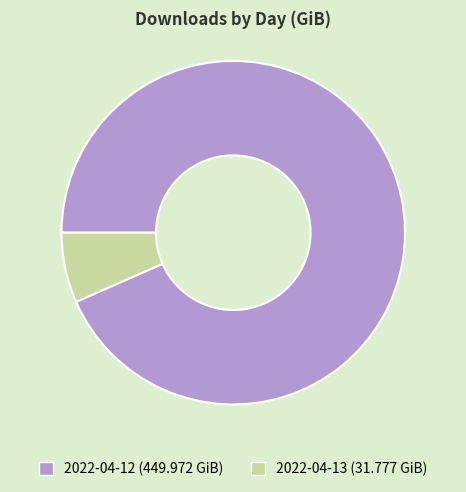

Combined, do 2022-04-12 and 2022-04-13 account for over 50%?

Yes